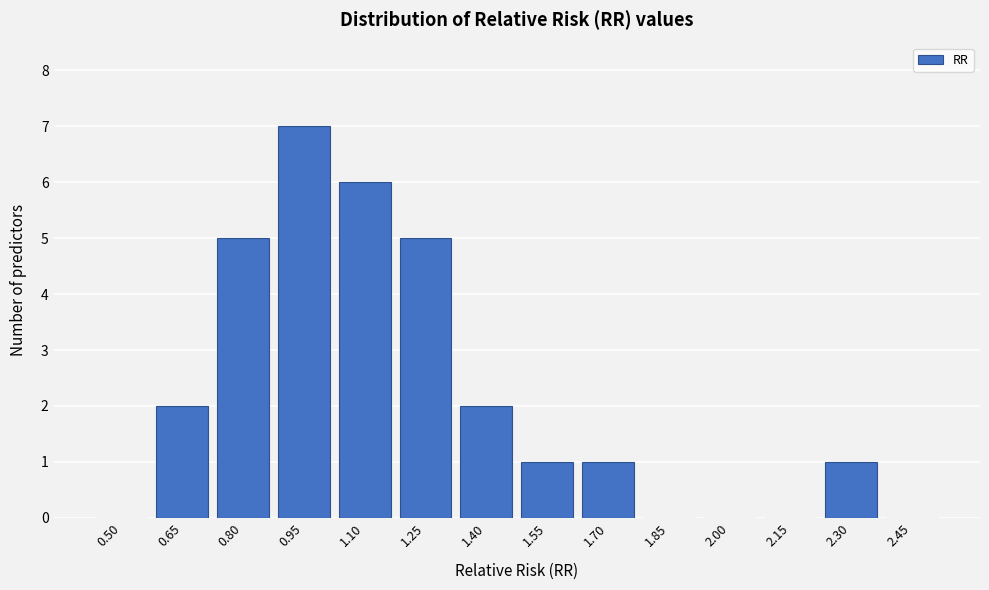

Reading left to right, what are all the values shown in this chart?

0.50=0	0.65=2	0.80=5	0.95=7	1.10=6	1.25=5	1.40=2	1.55=1	1.70=1	1.85=0	2.00=0	2.15=0	2.30=1	2.45=0